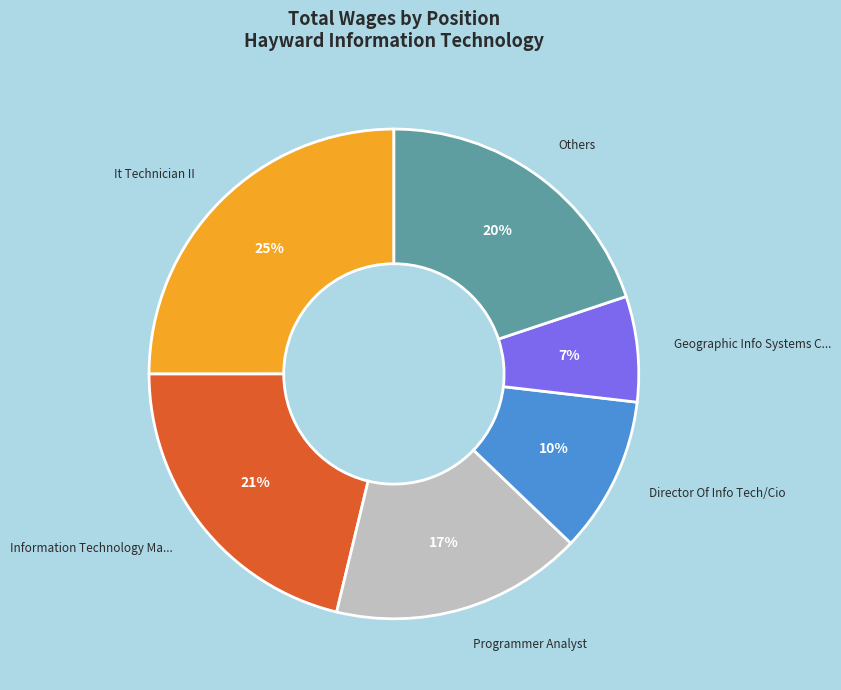

Does any single category account for the majority?

No